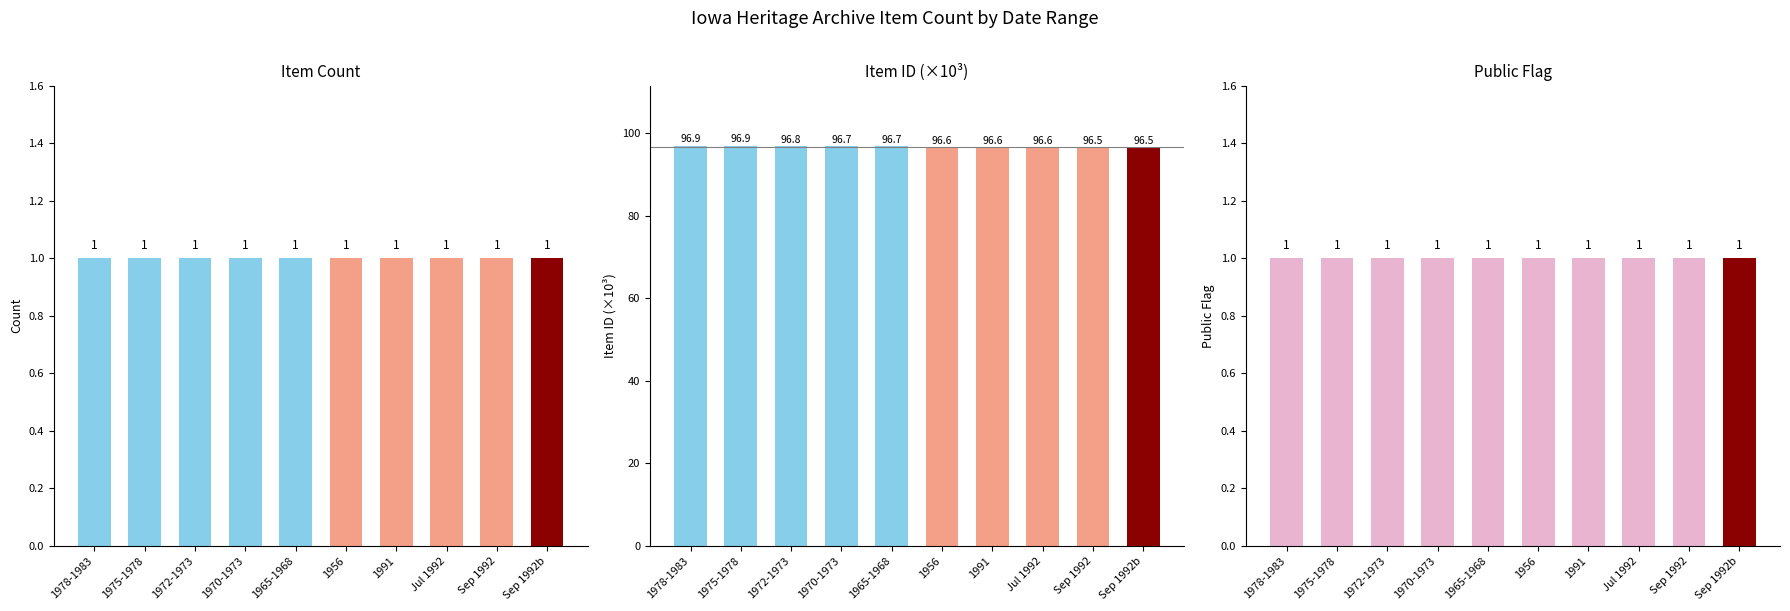

What position from the left is Sep 1992b?

10